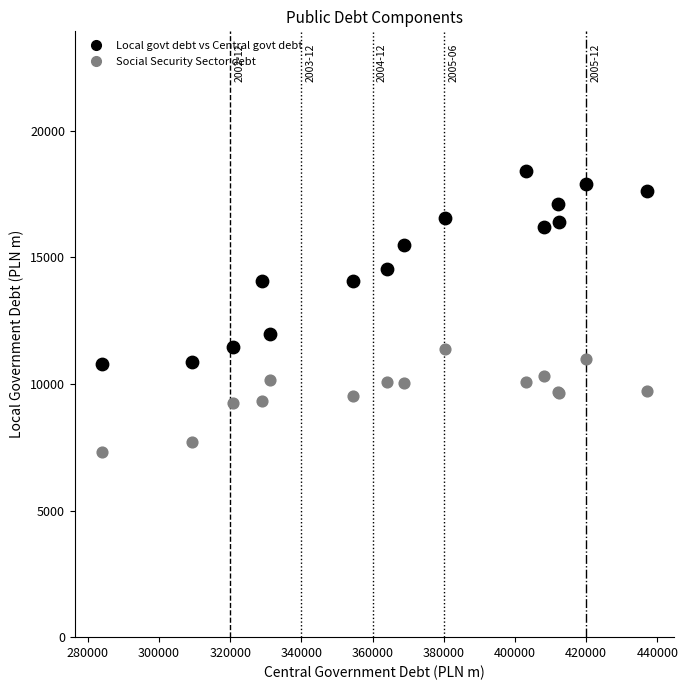

Across all series, what Y value is closest to 12863?

11982.6